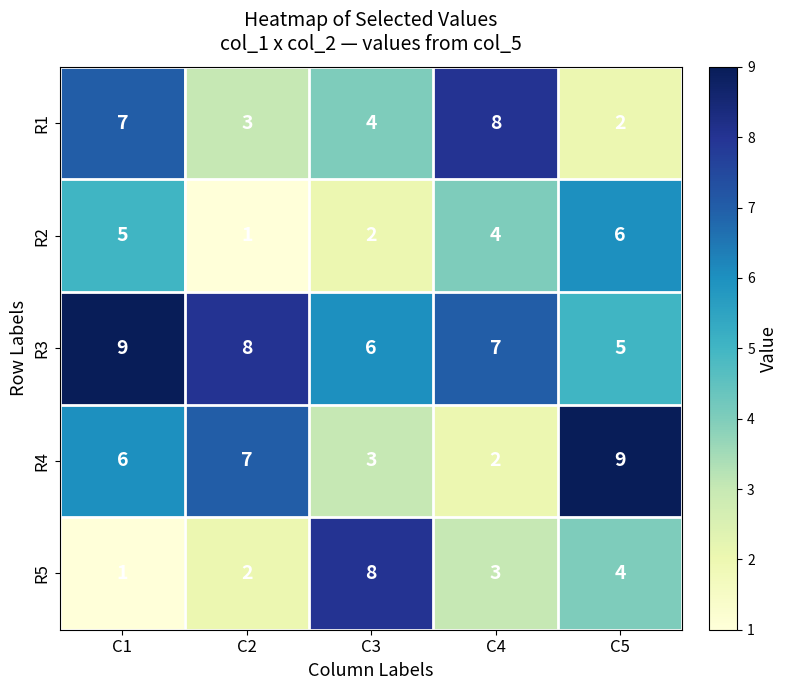

How many data points in R4 are less than 6?

2